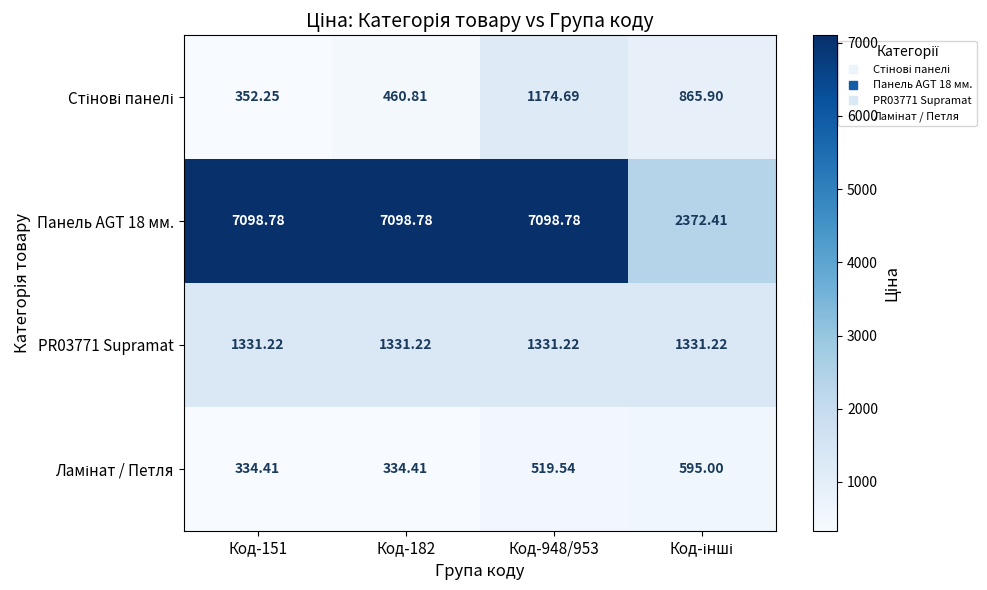

Count the number of data series in this chart.

4